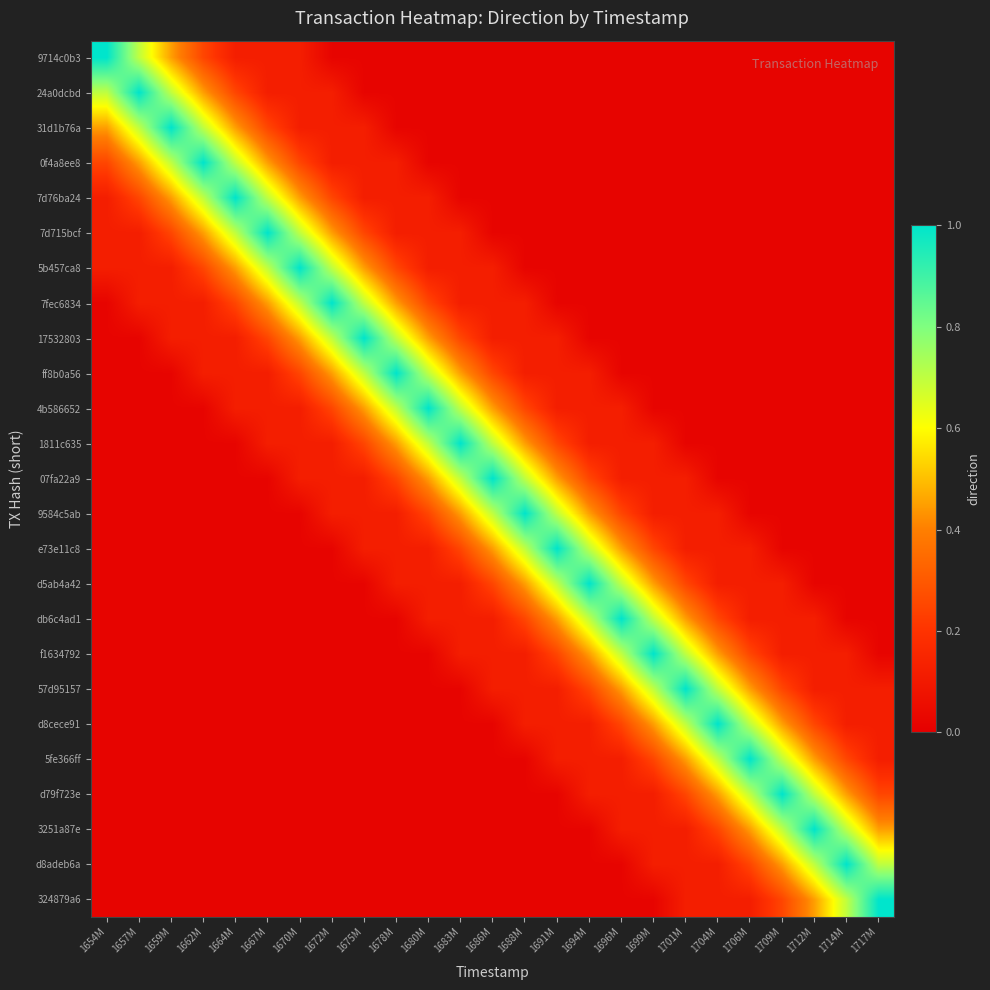

At 1680M, list the series in order from smallest to largest.

9714c0b3, 24a0dcbd, 31d1b76a, 0f4a8ee8, f1634792, 57d95157, d8cece91, 5fe366ff, d79f723e, 3251a87e, d8adeb6a, 324879a6, 7d76ba24, 7d715bcf, 5b457ca8, e73e11c8, d5ab4a42, db6c4ad1, 7fec6834, 9584c5ab, 17532803, 07fa22a9, ff8b0a56, 1811c635, 4b586652